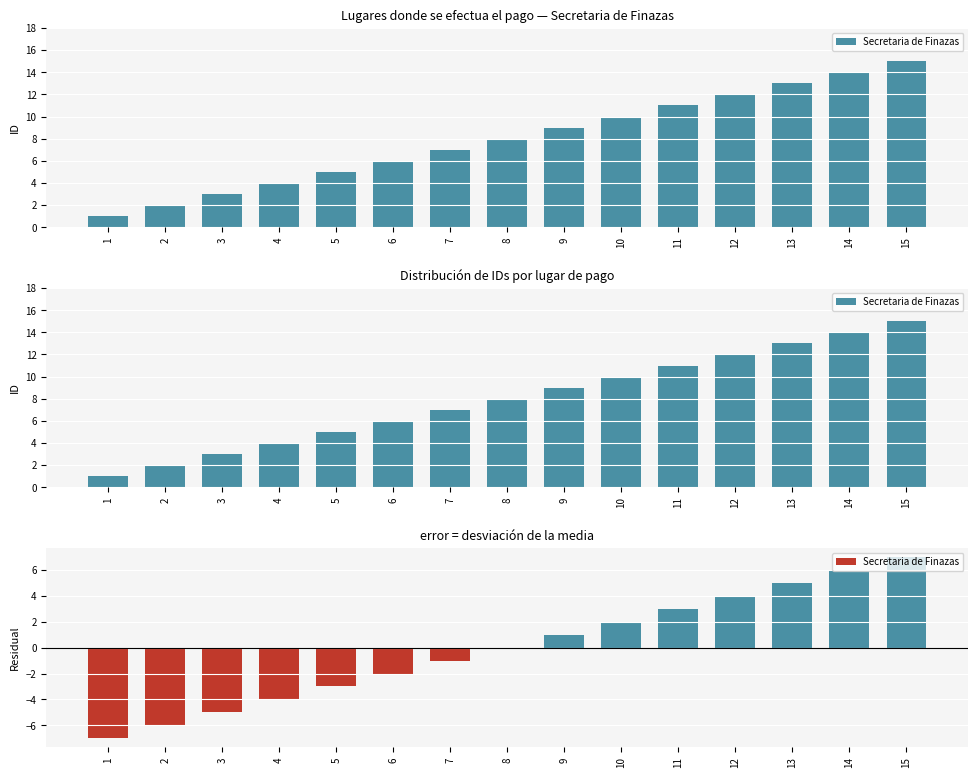

Which category has the lowest value across all series?

1